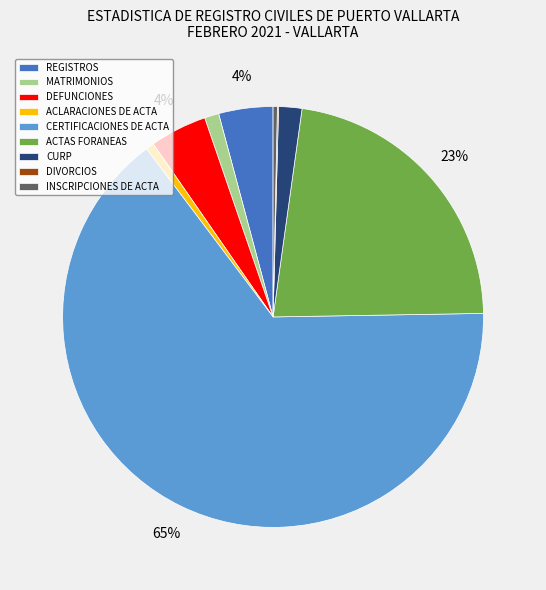

Which slice is the largest?

CERTIFICACIONES DE ACTA